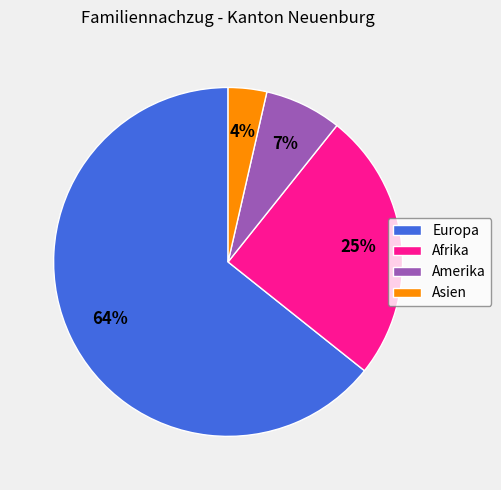

Between Afrika and Europa, which is larger?

Europa